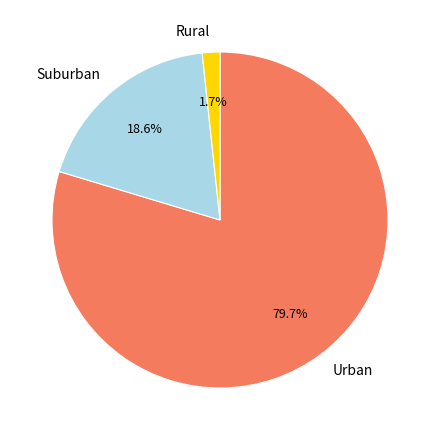

Rank the categories by value from lowest to highest.

Rural, Suburban, Urban